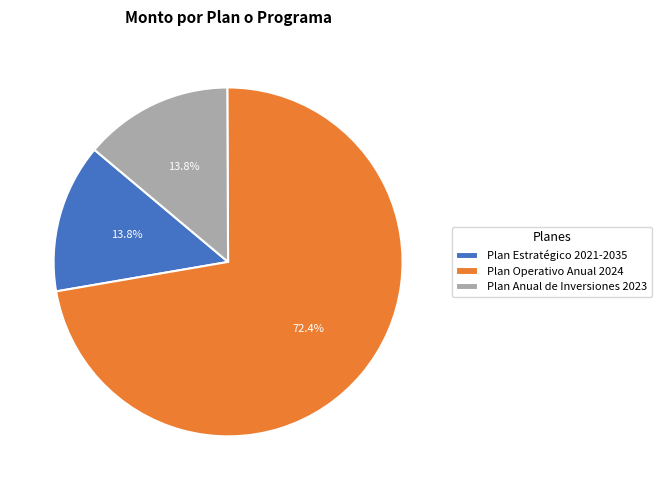

What is the ratio of the value at Plan Anual de Inversiones 2023 to the value at Plan Estratégico 2021-2035?

1.0